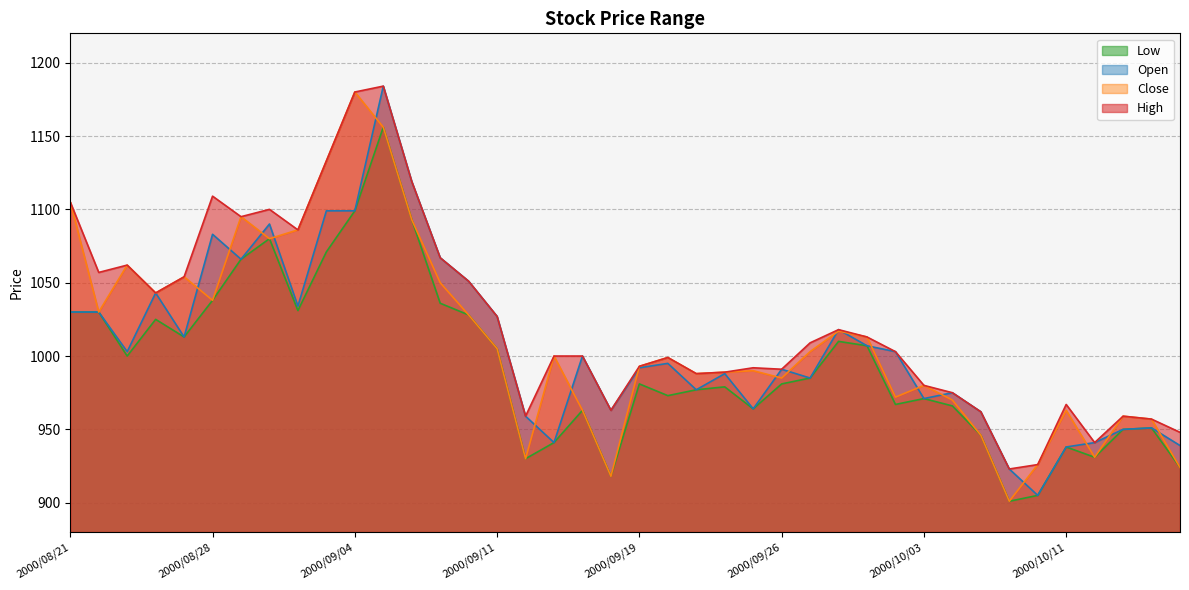

List the series in order of their overall mean, highest first.

High, Close, Open, Low